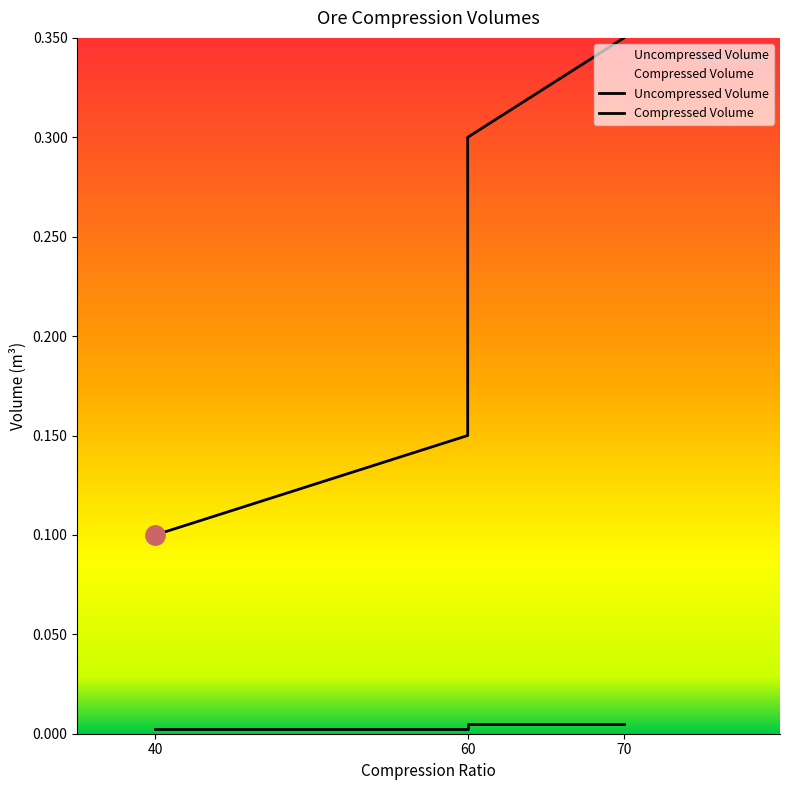

How many lines are shown in the chart?

2